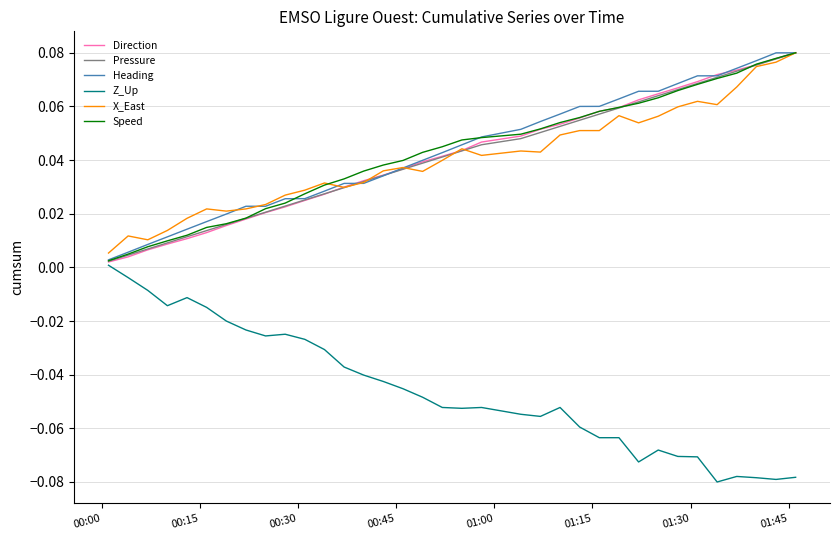

True or false: X_East and Z_Up cross at least once.

False